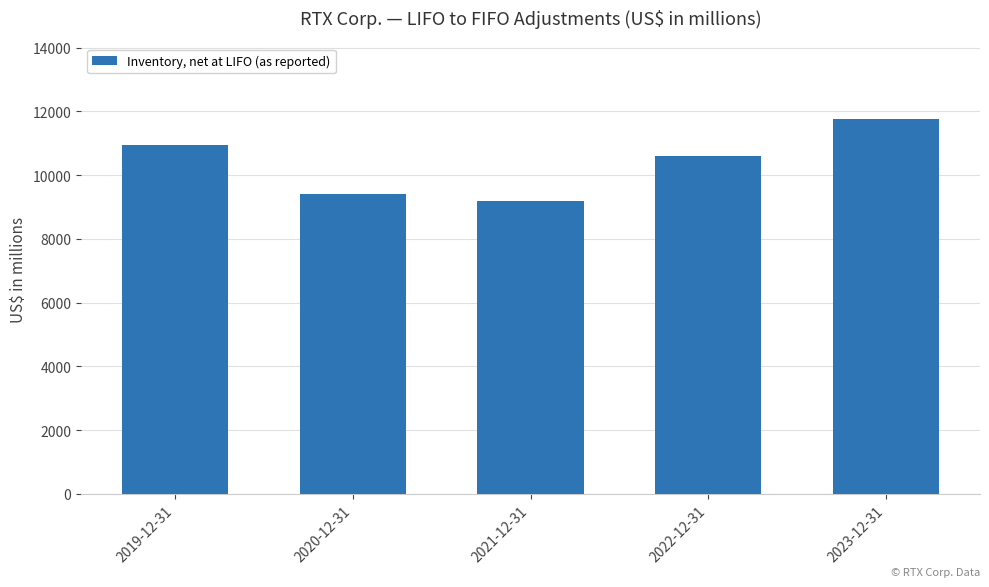

What is the change in value from 2022-12-31 to 2023-12-31?

+1160